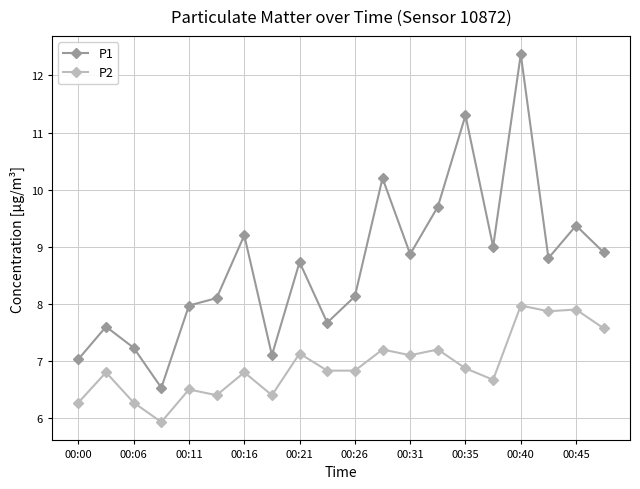

Which series has the largest range (max minus min)?

P1